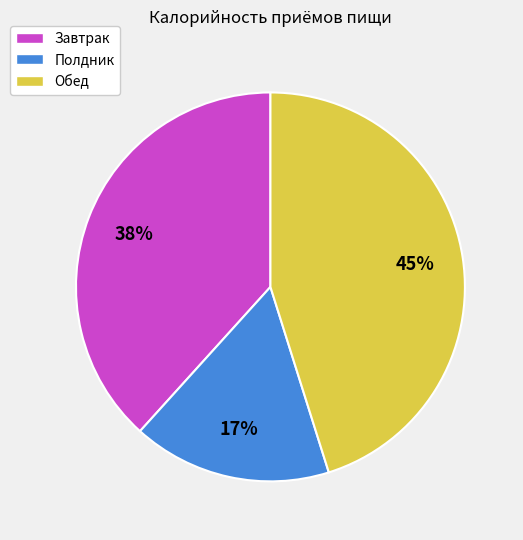

Do Полдник and Завтрак together represent more than half of the pie?

Yes